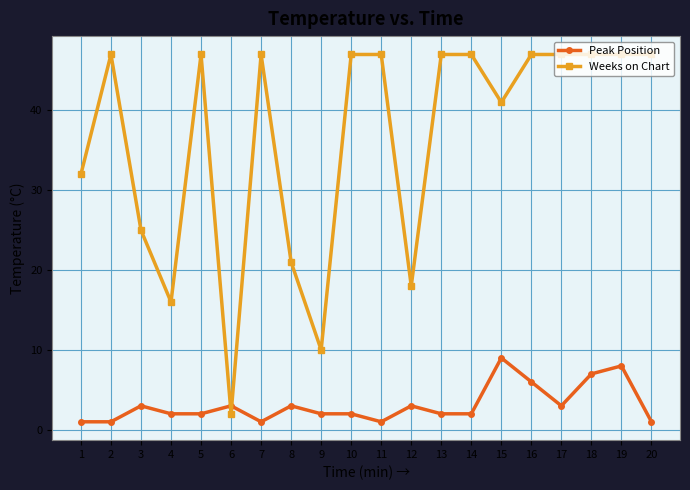

Reading left to right, list all the values displayed in this chart.

Peak Position: 1	1	3	2	2	3	1	3	2	2	1	3	2	2	9	6	3	7	8	1
Weeks on Chart: 32	47	25	16	47	2	47	21	10	47	47	18	47	47	41	47	47	47	47	47